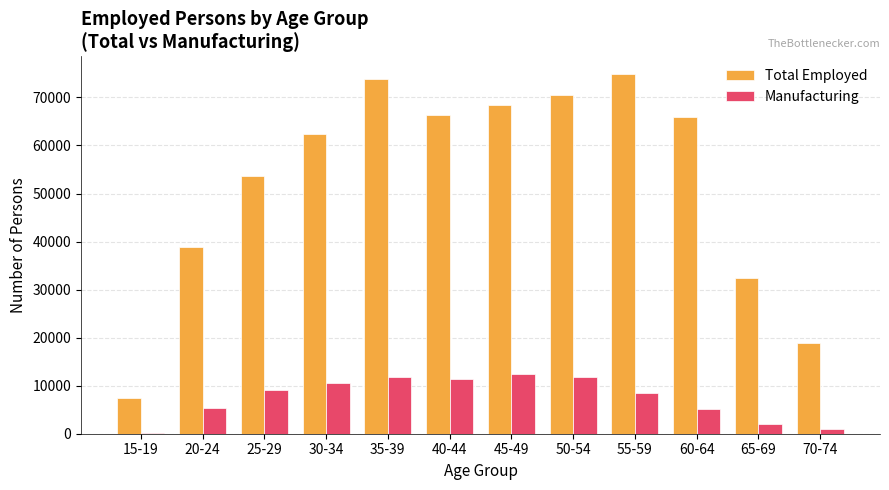

At which label is Total Employed closest to 41152?

20-24